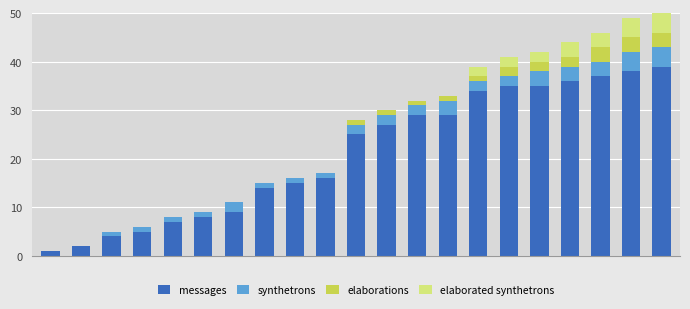

Reading left to right, transcribe all the data shown in this chart.

messages: 0=1	1=2	2=4	3=5	4=7	5=8	6=9	7=14	8=15	9=16	10=25	11=27	12=29	13=29	14=34	15=35	16=35	17=36	18=37	19=38	20=39
synthetrons: 0=0	1=0	2=1	3=1	4=1	5=1	6=2	7=1	8=1	9=1	10=2	11=2	12=2	13=3	14=2	15=2	16=3	17=3	18=3	19=4	20=4
elaborations: 0=0	1=0	2=0	3=0	4=0	5=0	6=0	7=0	8=0	9=0	10=1	11=1	12=1	13=1	14=1	15=2	16=2	17=2	18=3	19=3	20=3
elaborated synthetrons: 0=0	1=0	2=0	3=0	4=0	5=0	6=0	7=0	8=0	9=0	10=0	11=0	12=0	13=0	14=2	15=2	16=2	17=3	18=3	19=4	20=5